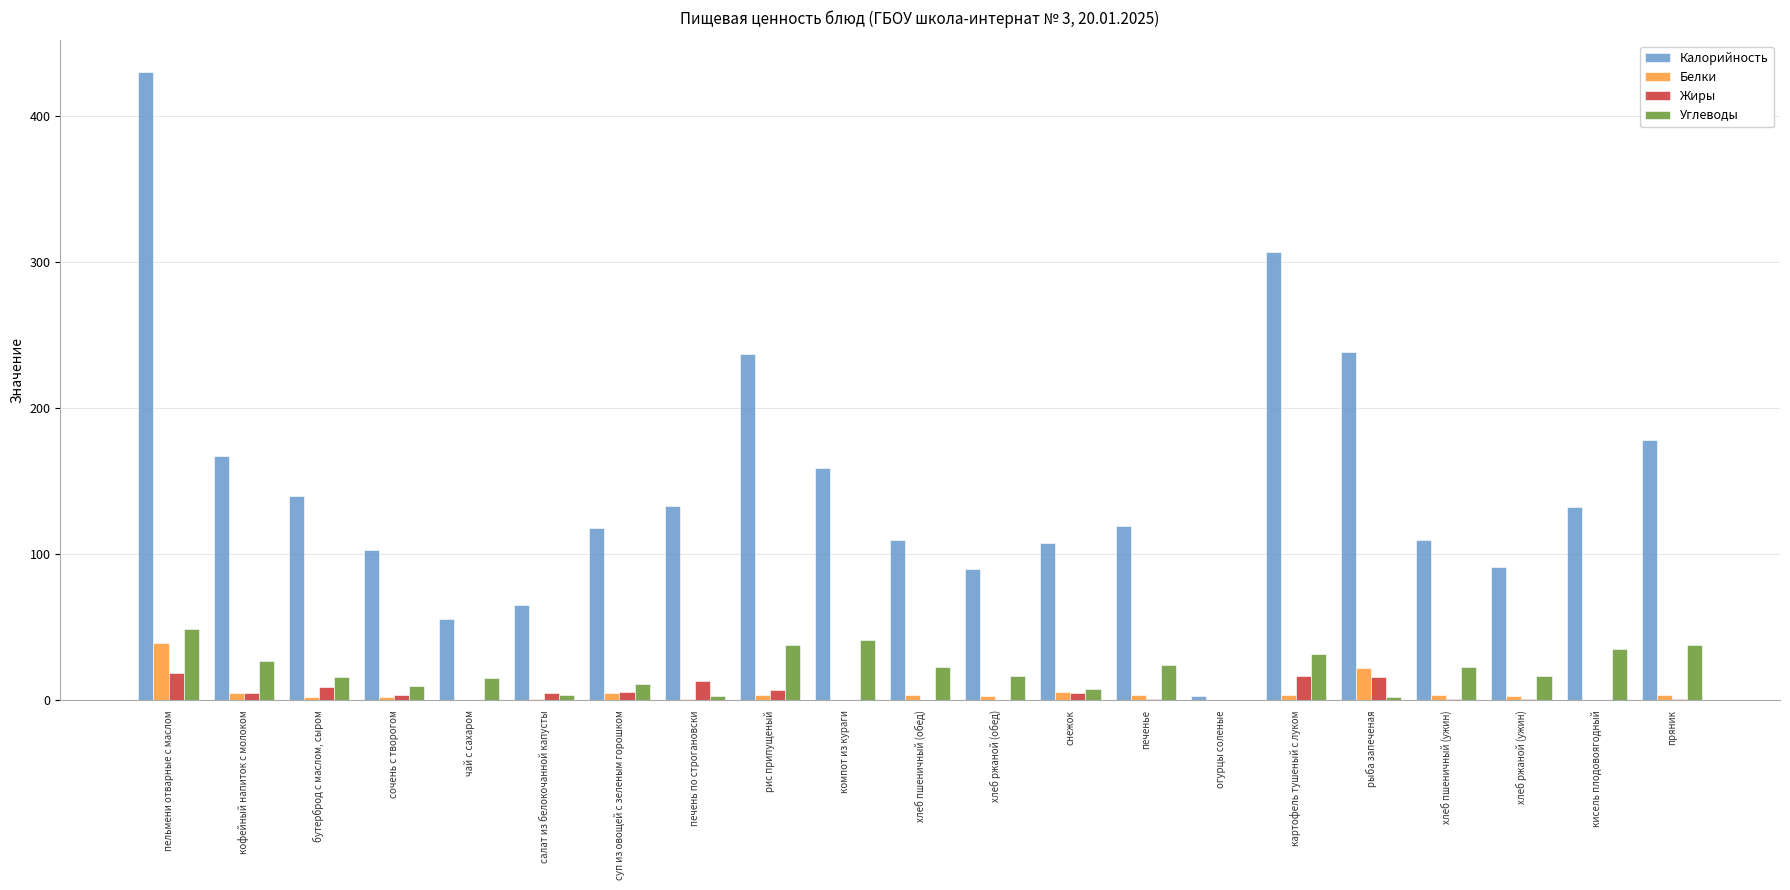

True or false: Углеводы has a value of 40 at хлеб пшеничный (обед).

False